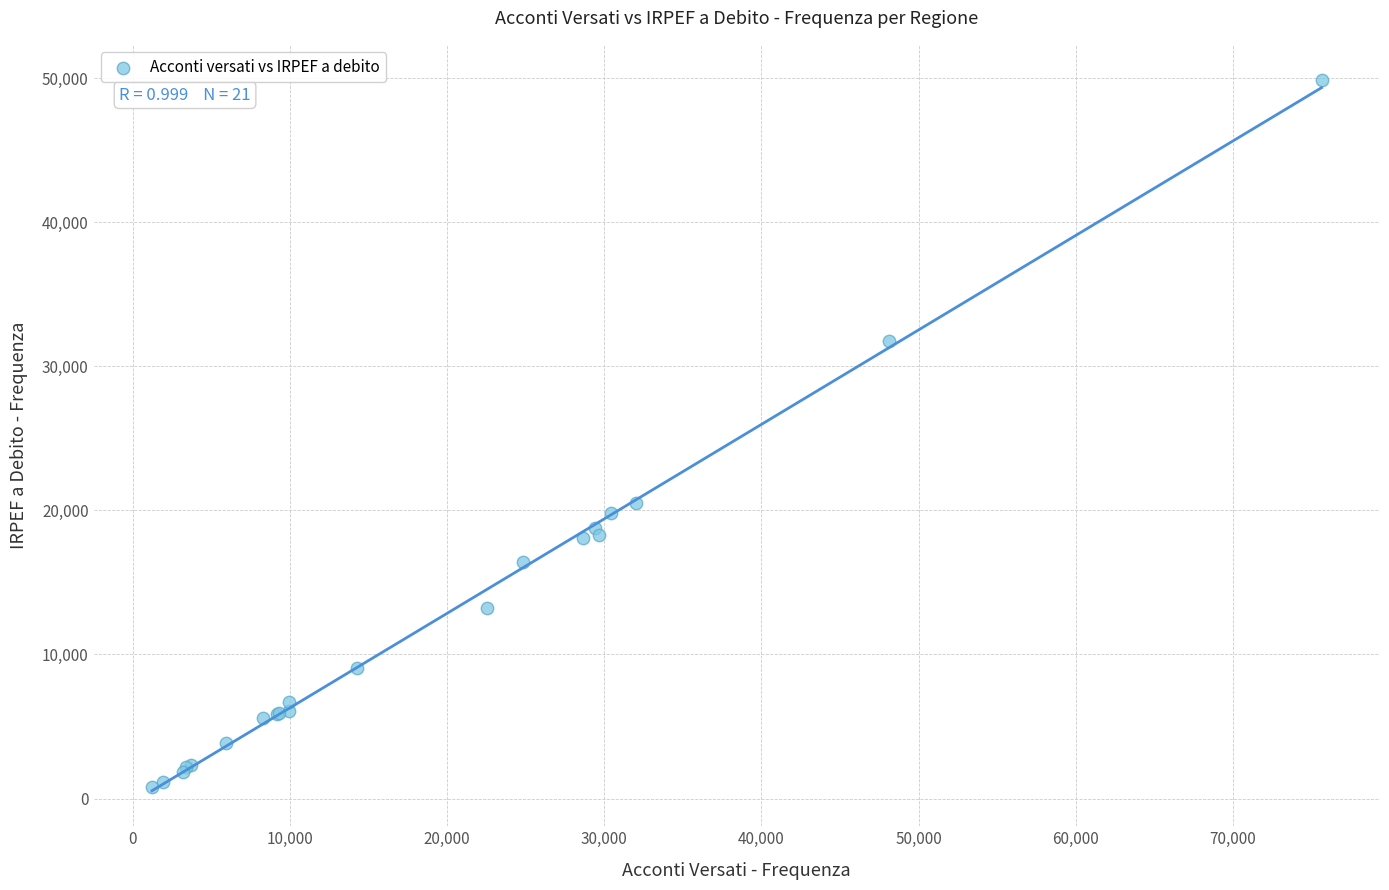

What Y value in the scatter plot is closest to 25323?

20523